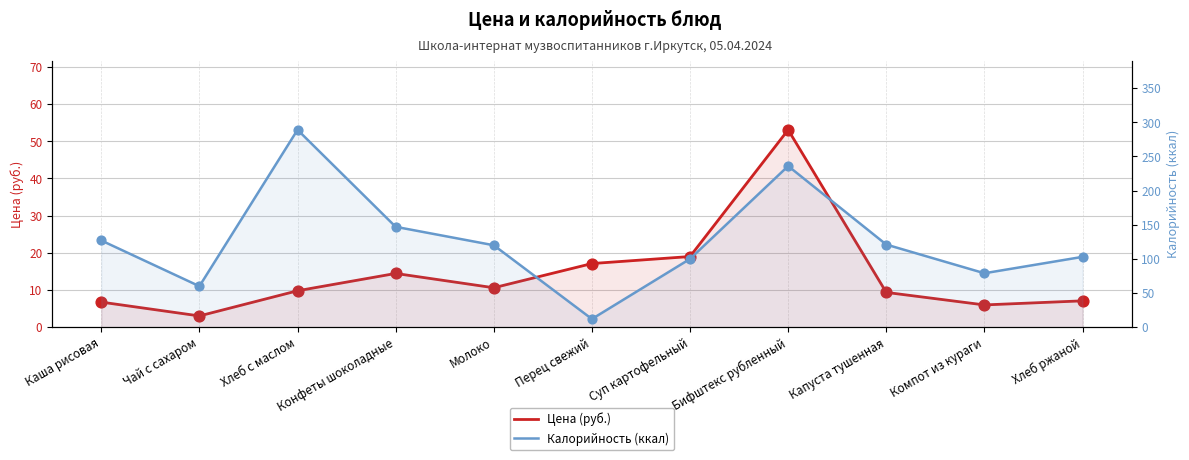

Which series reaches the minimum Y coordinate?

Цена (руб.)